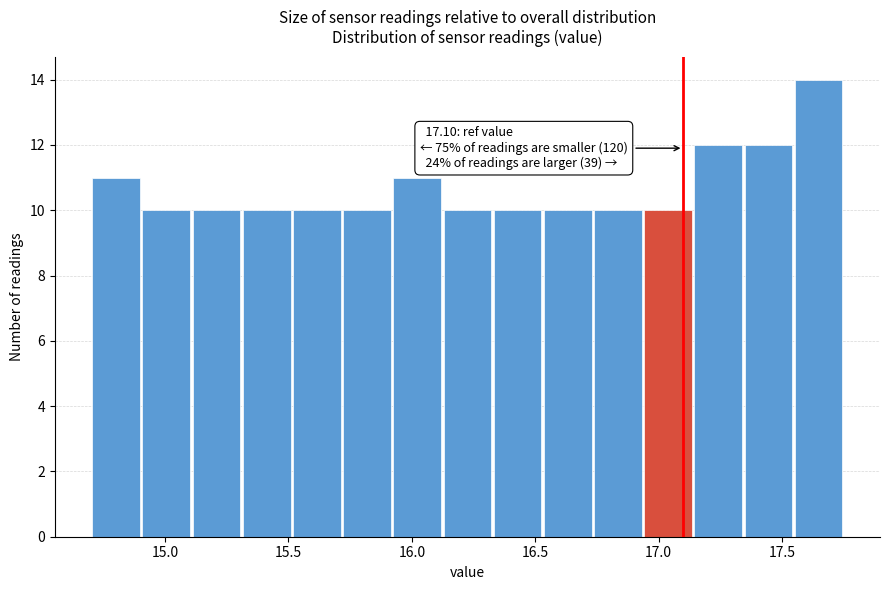

Which range on the x-axis has the tallest bar?

17.55 to 17.75